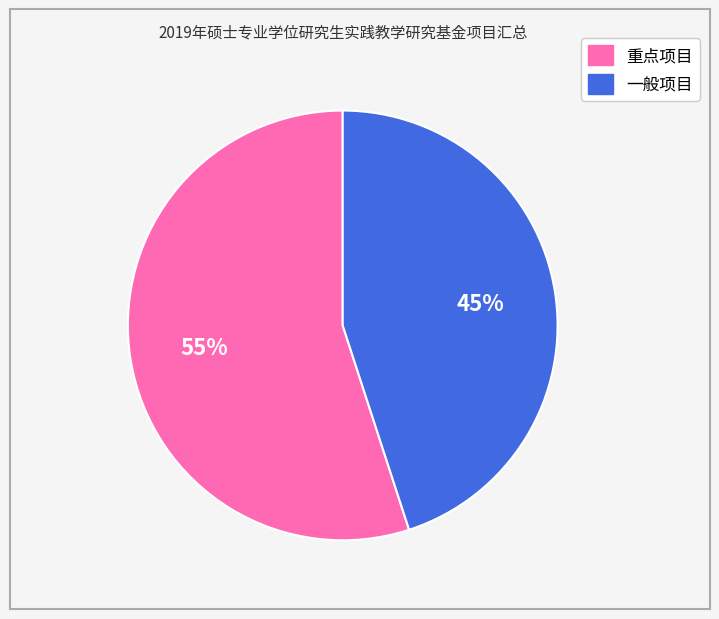

What is the ratio of the value at 一般项目 to the value at 重点项目?

0.8